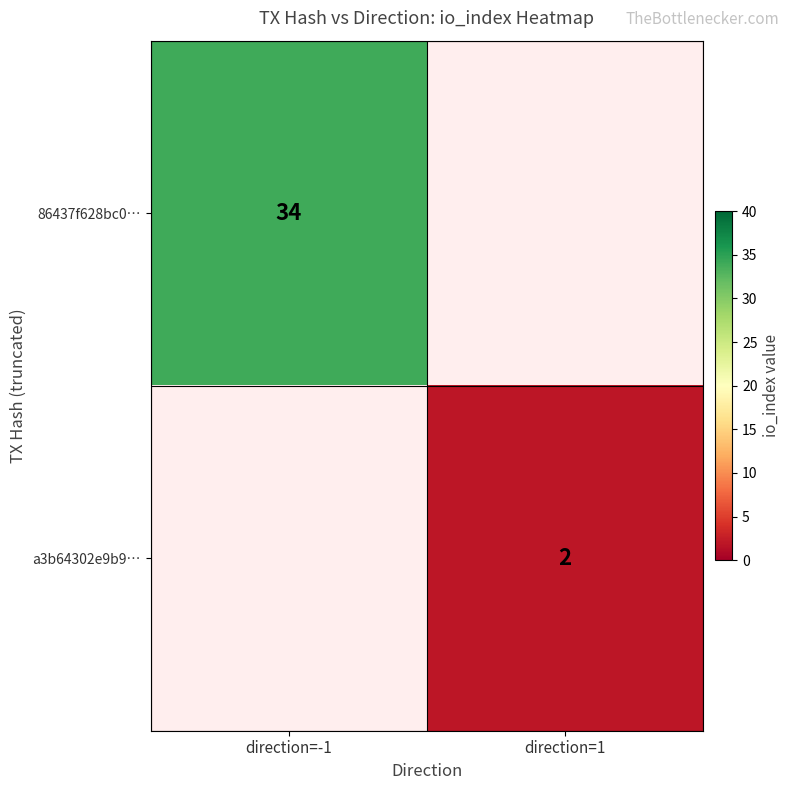

The 86437f628bc0… series shows 9 at direction=-1. True or false?

False